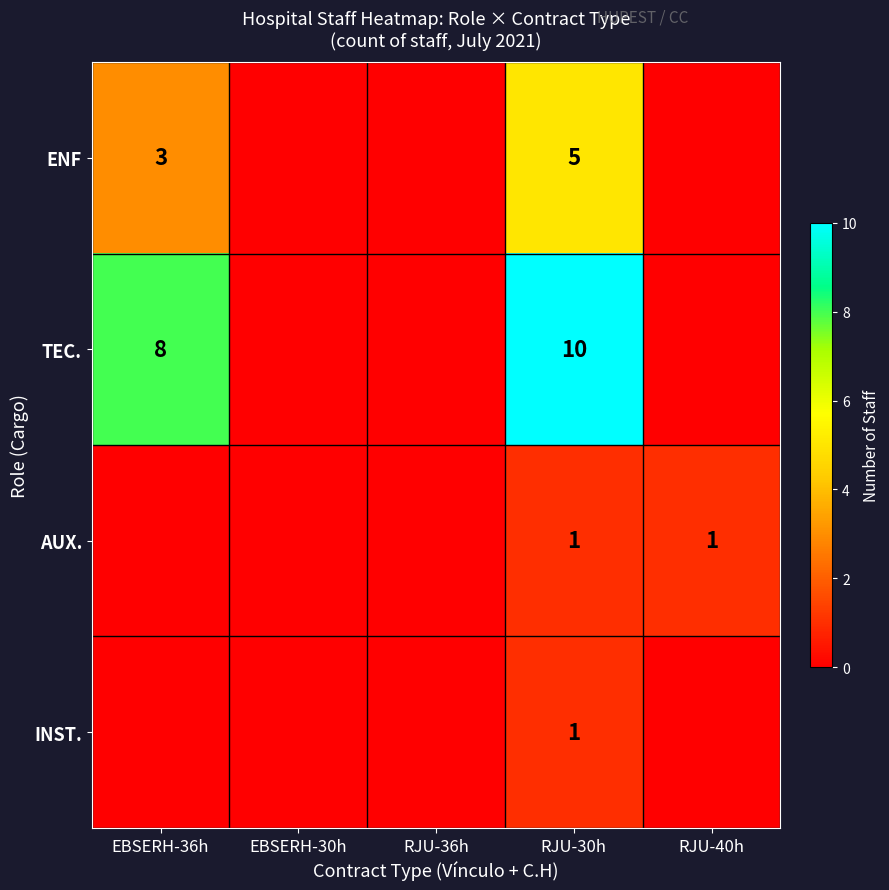

The value of INST. at RJU-30h is 1. True or false?

True